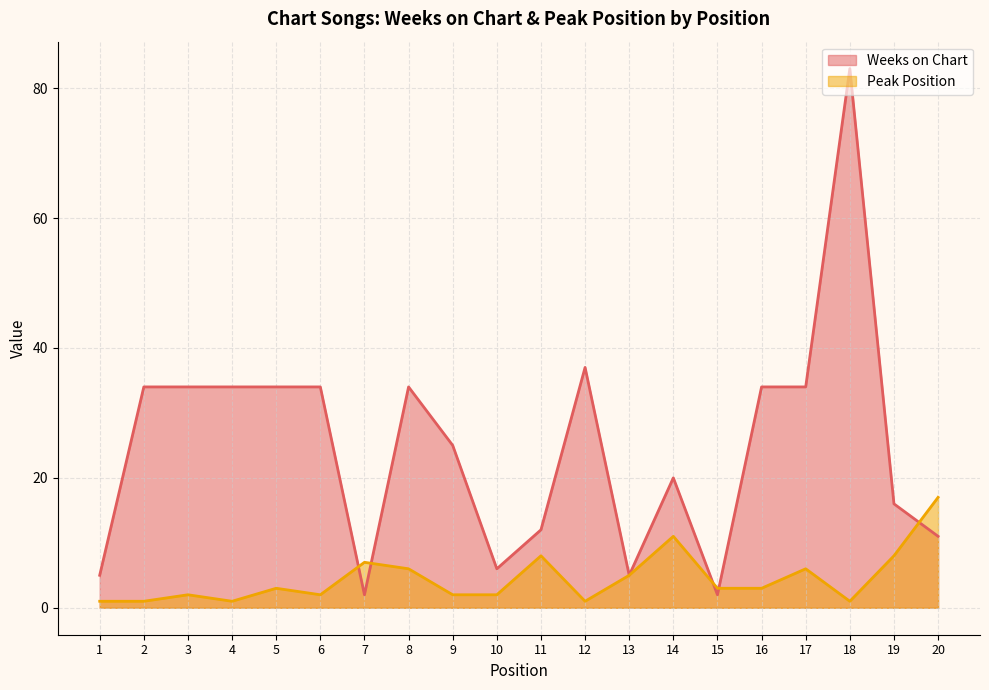

Which category has the highest value in the Peak Position series?

20